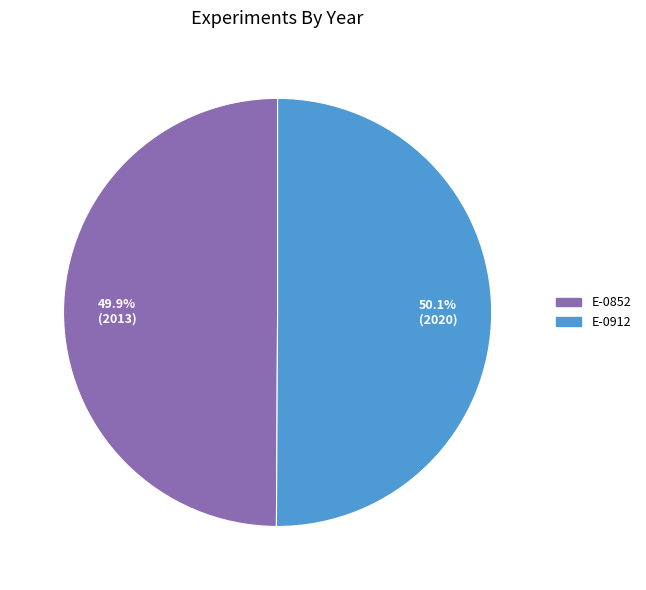

To the nearest percent, what is the combined percentage of E-0852 and E-0912?

100%